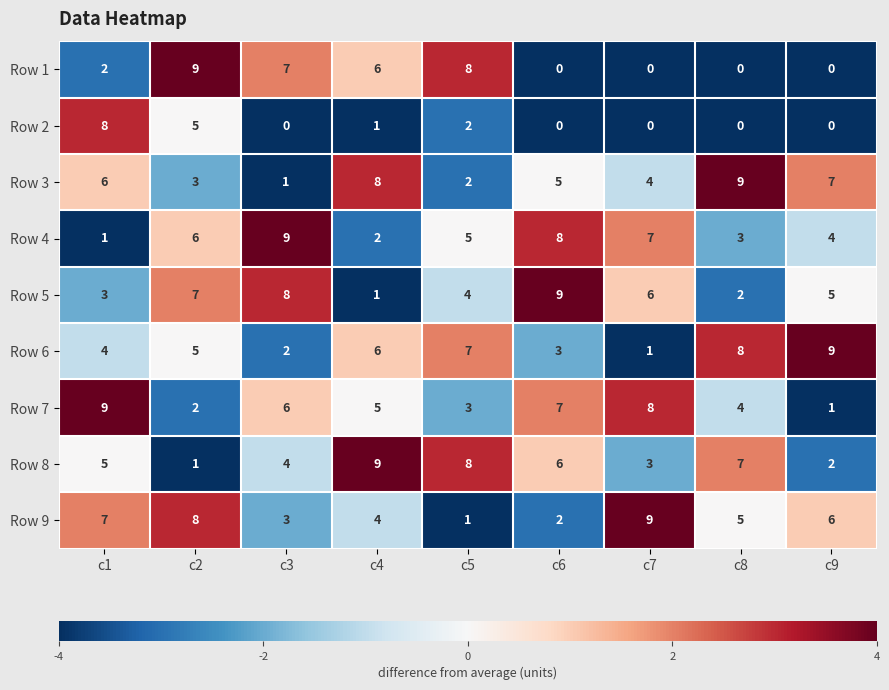

The Row 3 series shows 2 at c9. True or false?

False